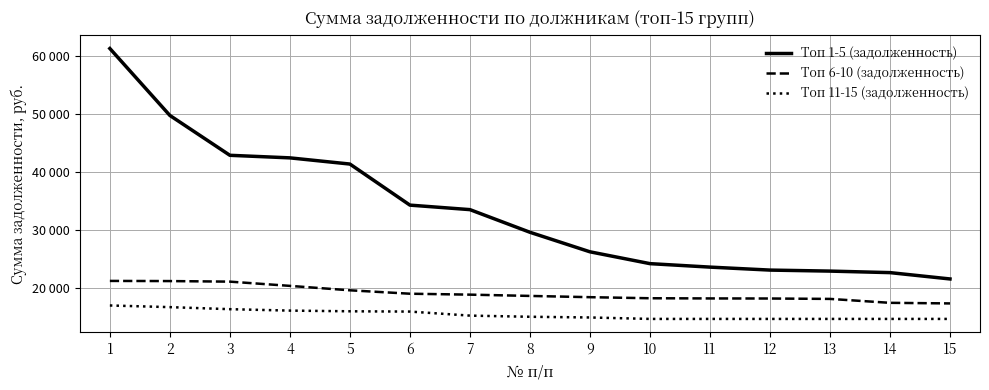

At which label is Топ 11-15 (задолженность) closest to 15869?

6